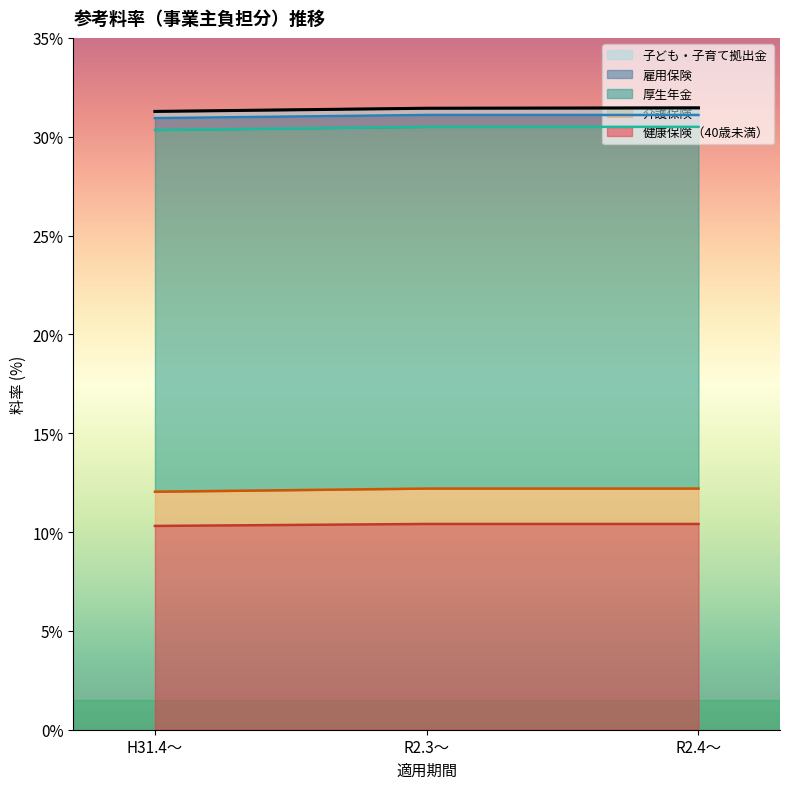

What position from the right is R2.3～?

2